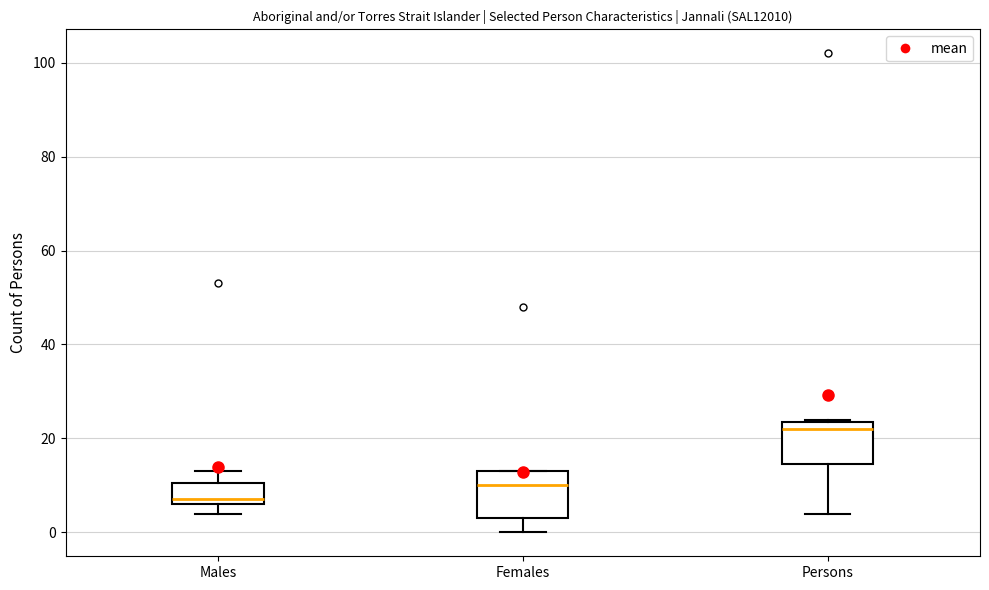

Where is the lower edge of the box for Persons on the y-axis? The values are not printed on the chart, so give them approximately, as read against the axis.

14